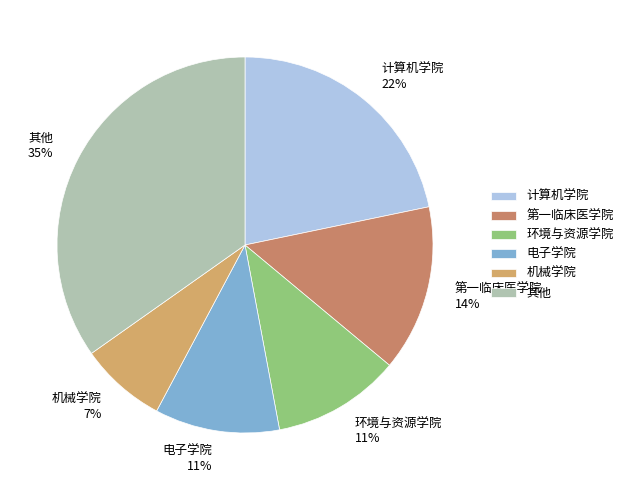

Which category has the biggest portion of the pie?

其他